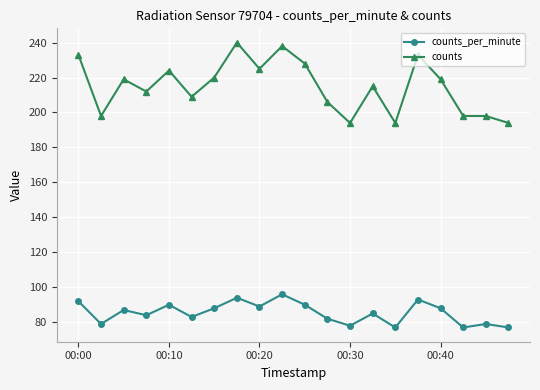

Which series has the widest spread of values?

counts